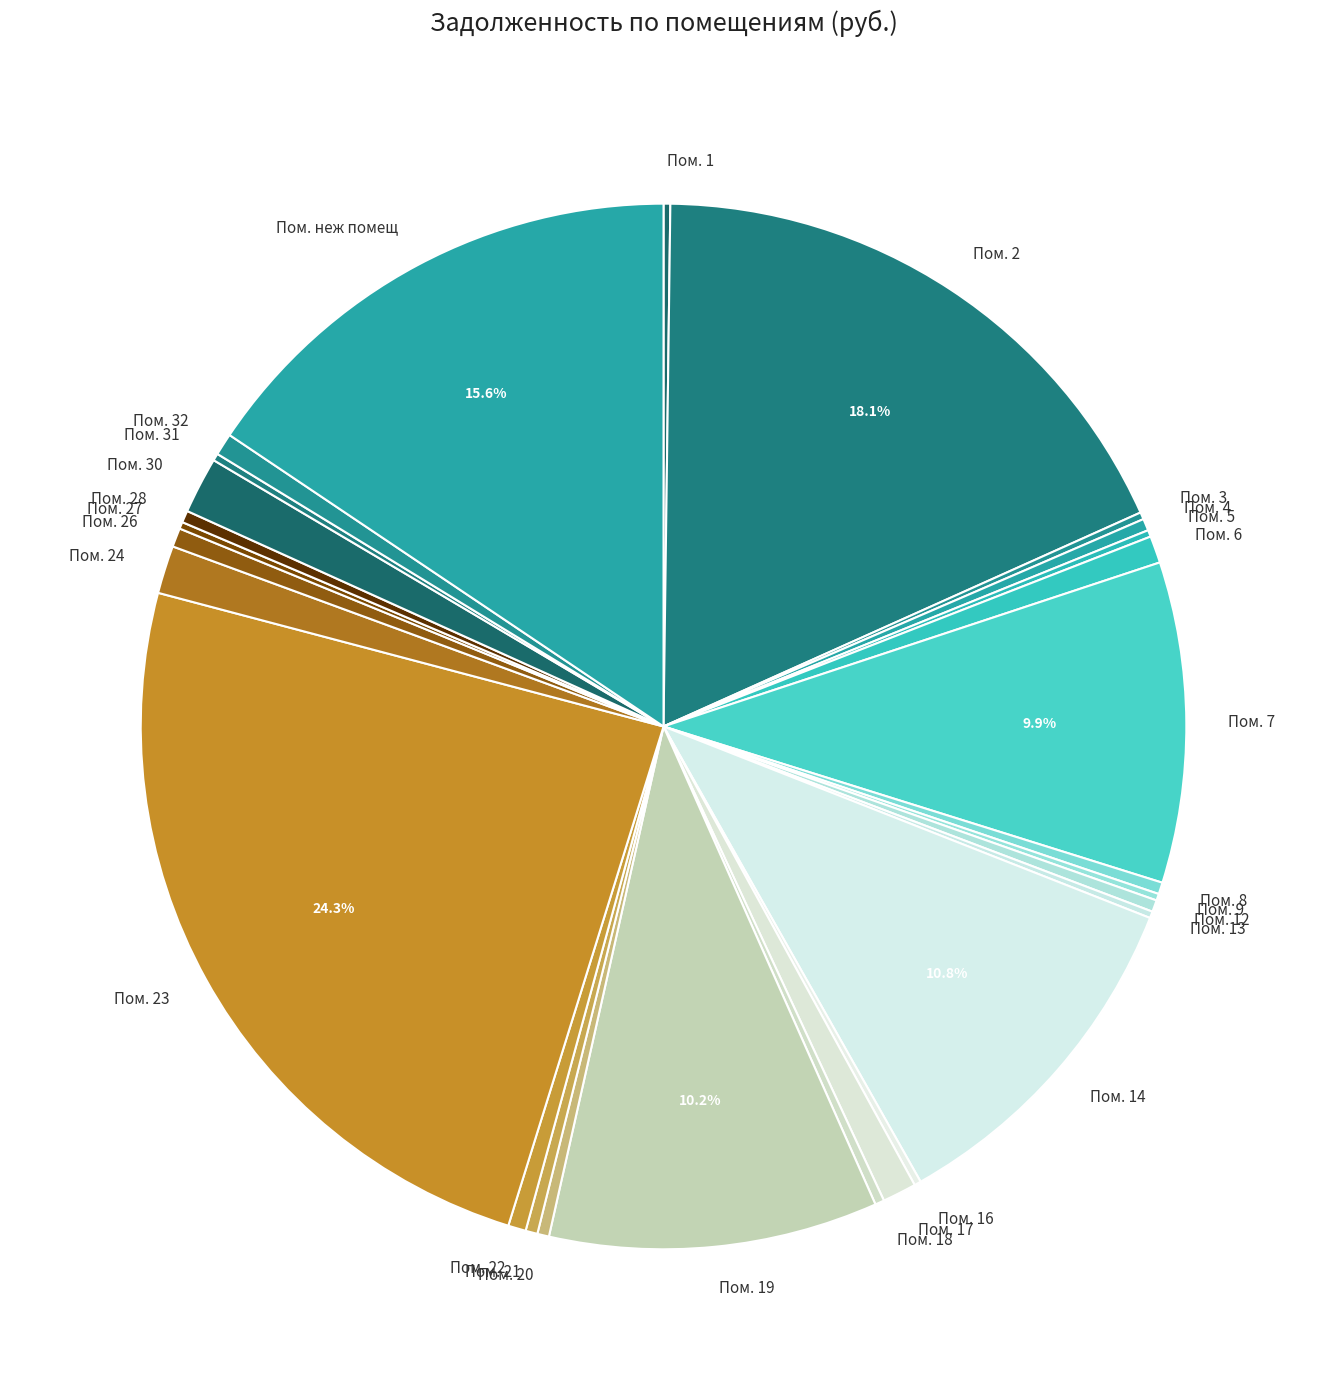

Between Пом. 8 and Пом. 23, which is larger?

Пом. 23